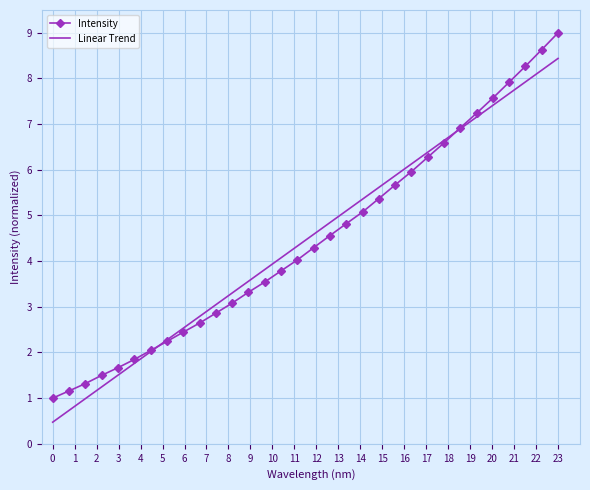

Count the number of categories in the chart.

32